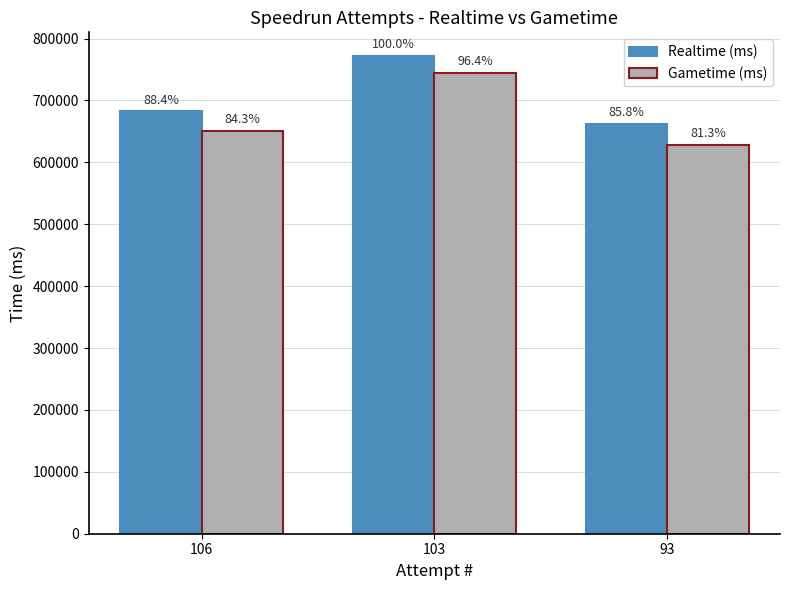

What are all the series names shown in the legend?

Realtime (ms), Gametime (ms)